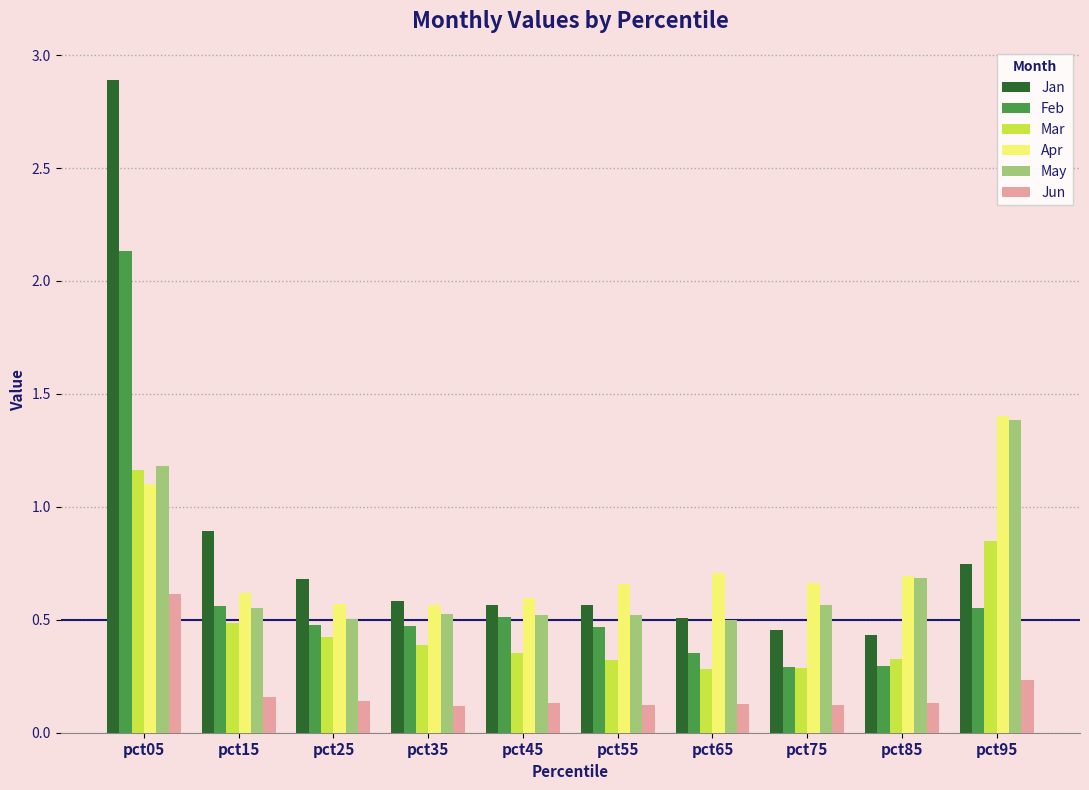

Which series has the widest spread of values?

Jan